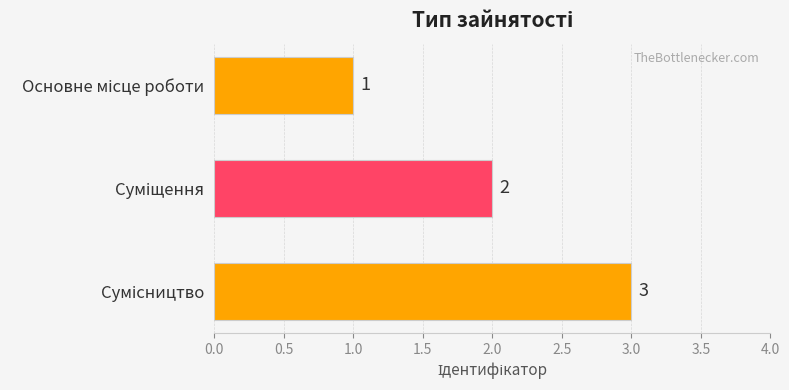

How many bars are there in total?

3